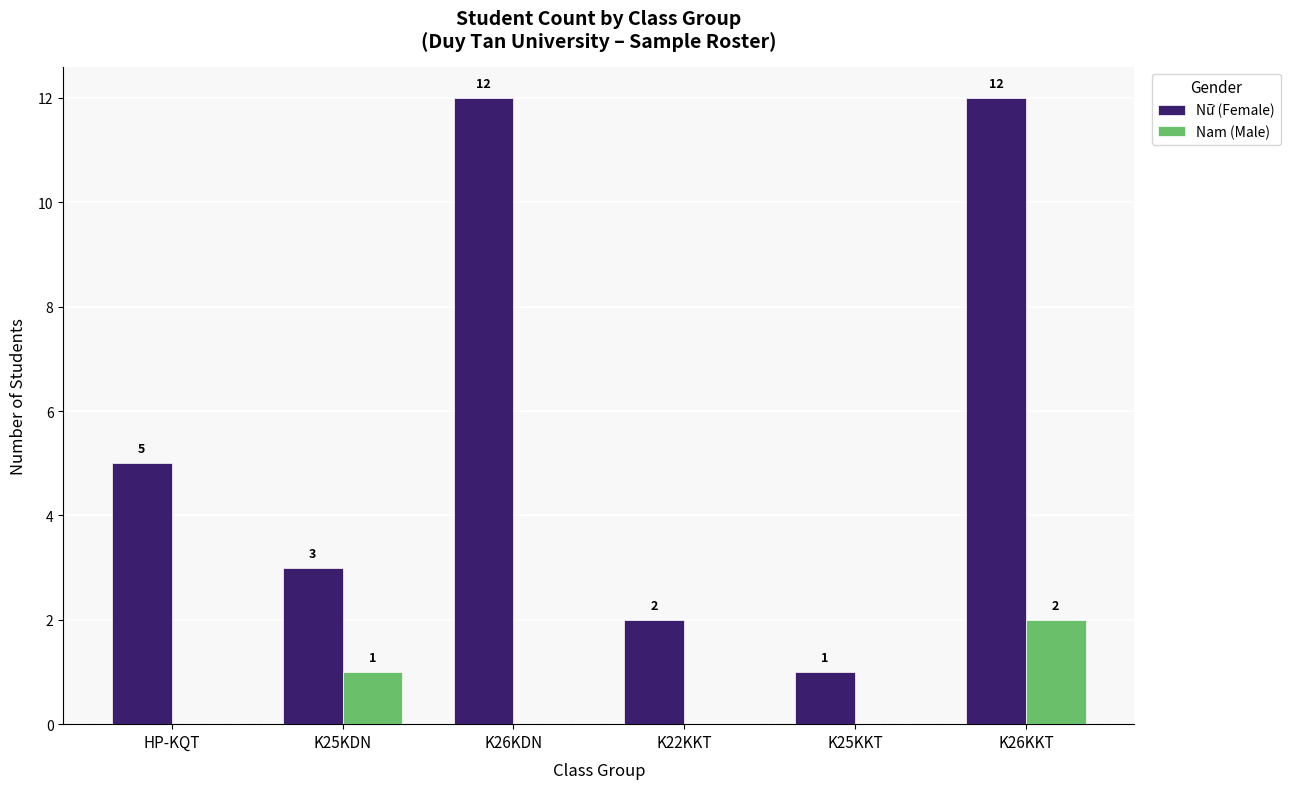

How many values in Nam (Male) are above zero?

2